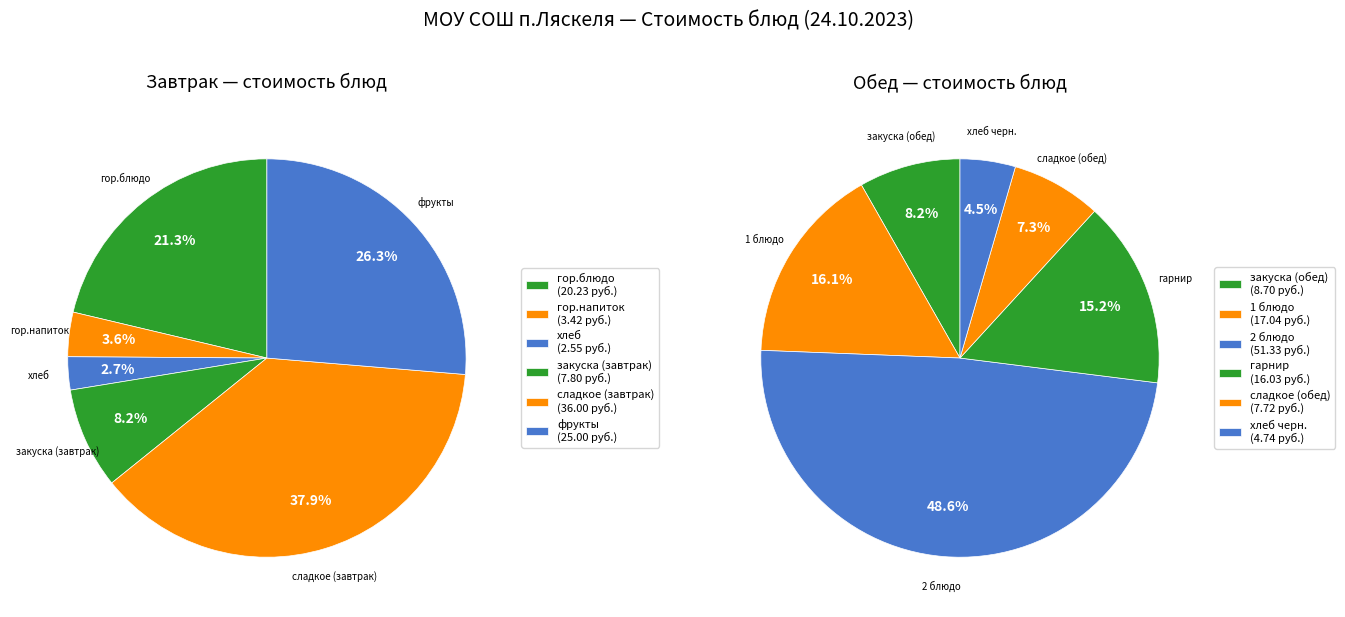

Is it true that сладкое (обед) is 1% of the pie?

False